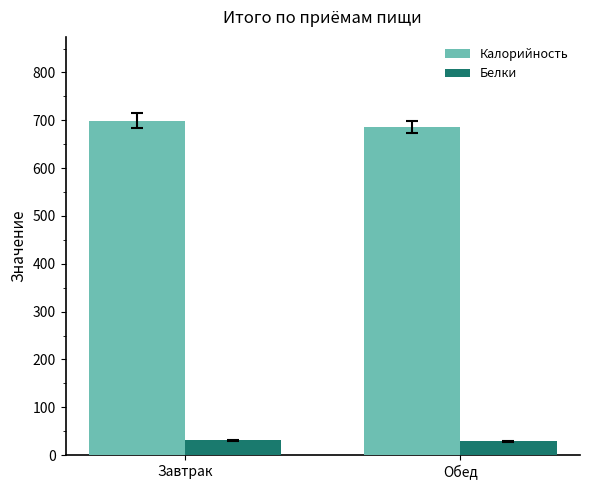

Where does the Калорийность series first go above 699?

Завтрак